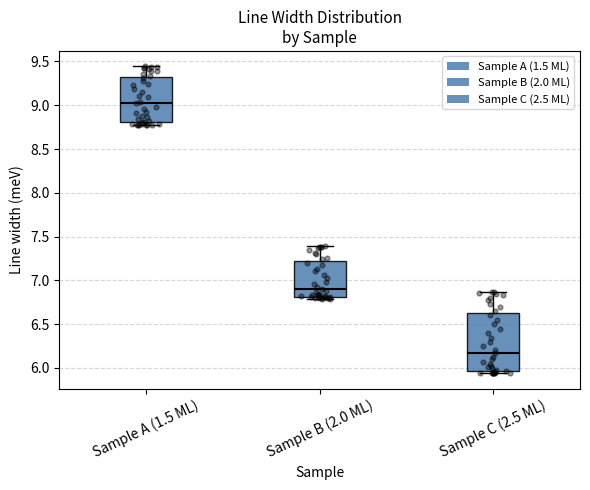

Which box is the tallest, from its lower edge to its upper edge?

Sample C (2.5 ML)